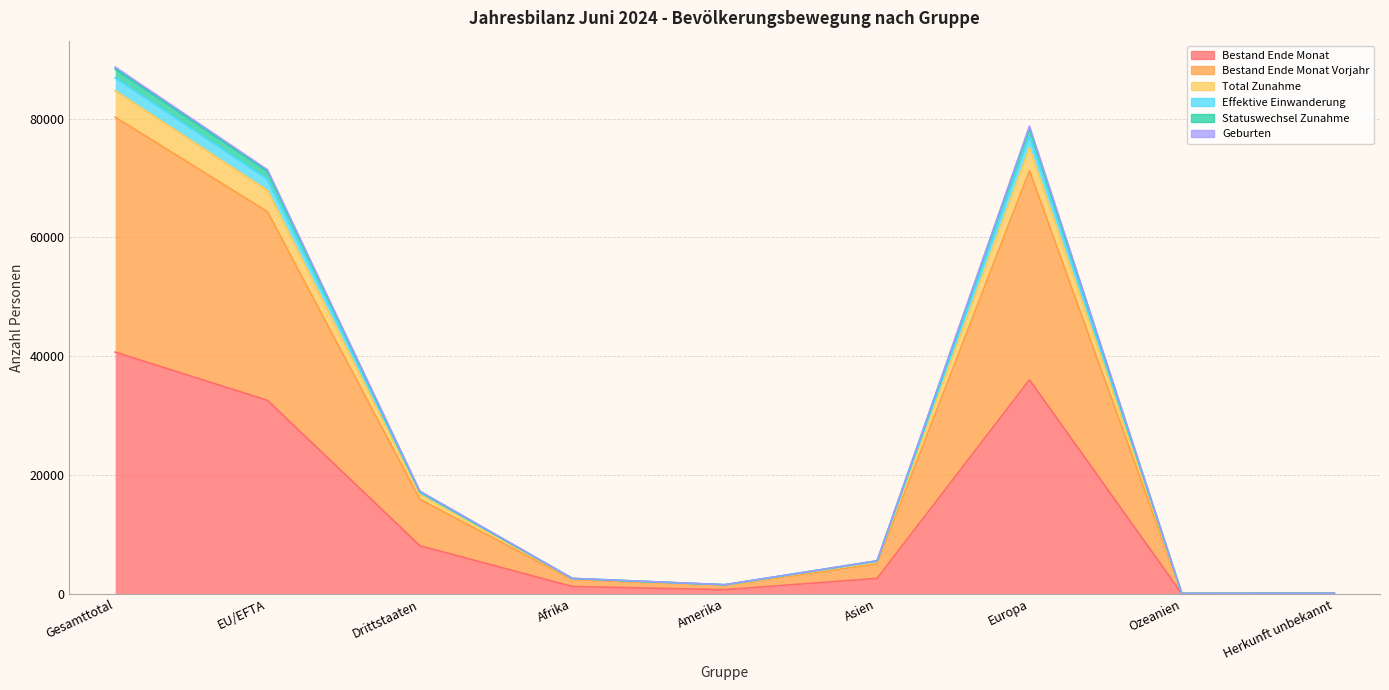

At which label does Geburten first exceed 5411?

Gesamttotal